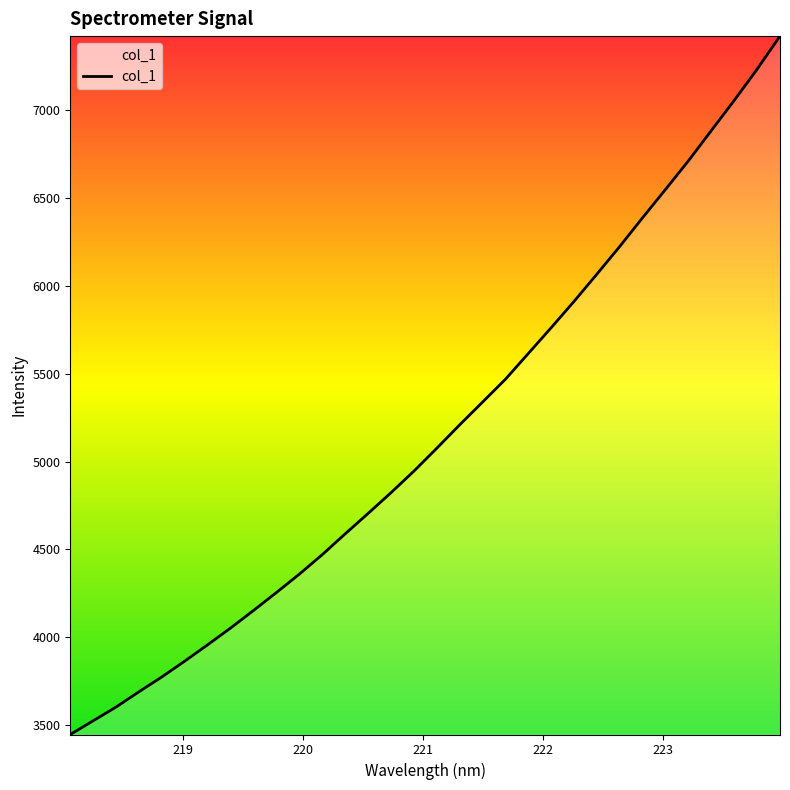

What is the difference between the maximum and minimum values?

3976.7